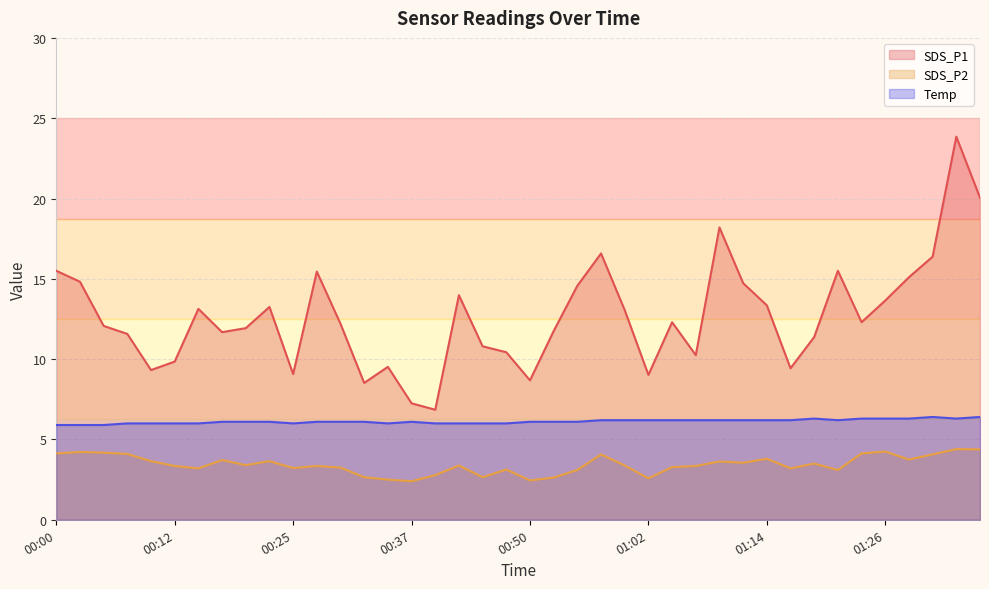

Where is SDS_P2 nearest to the value 3?

00:55